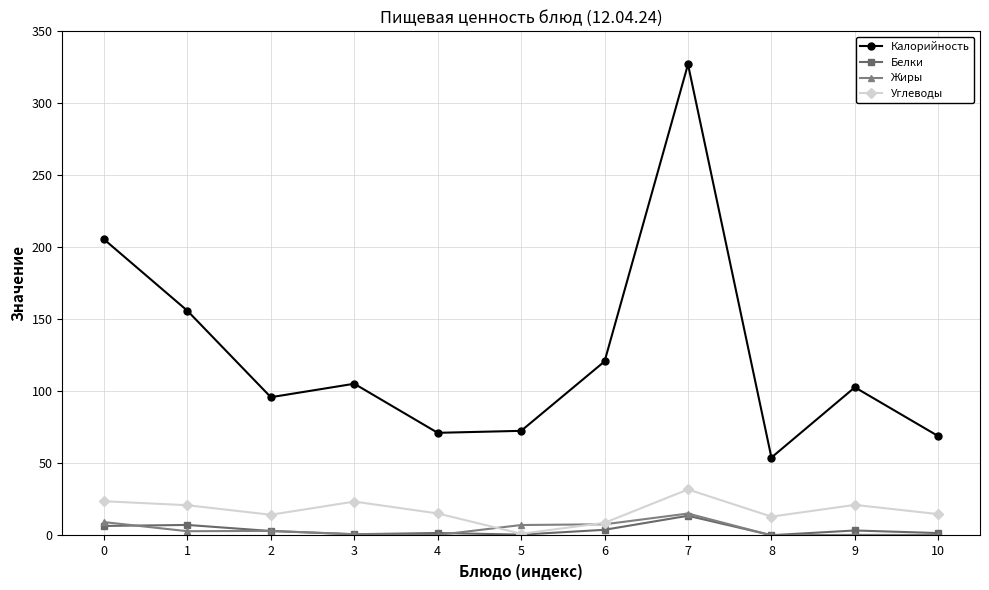

Is the value of Углеводы at 9 greater than the value of Белки at 2?

Yes